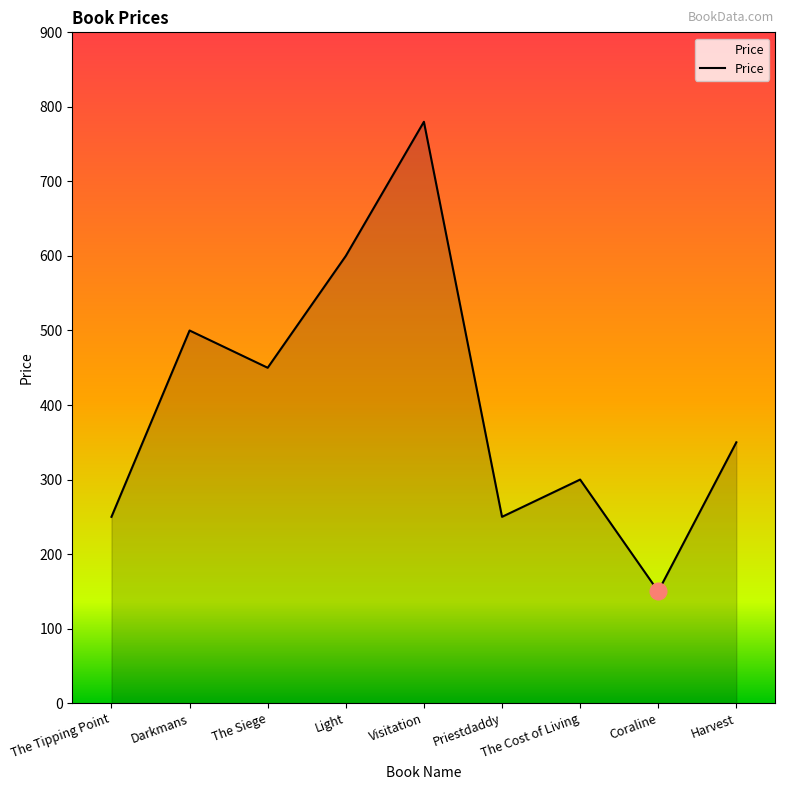

What is the smallest value displayed?

150